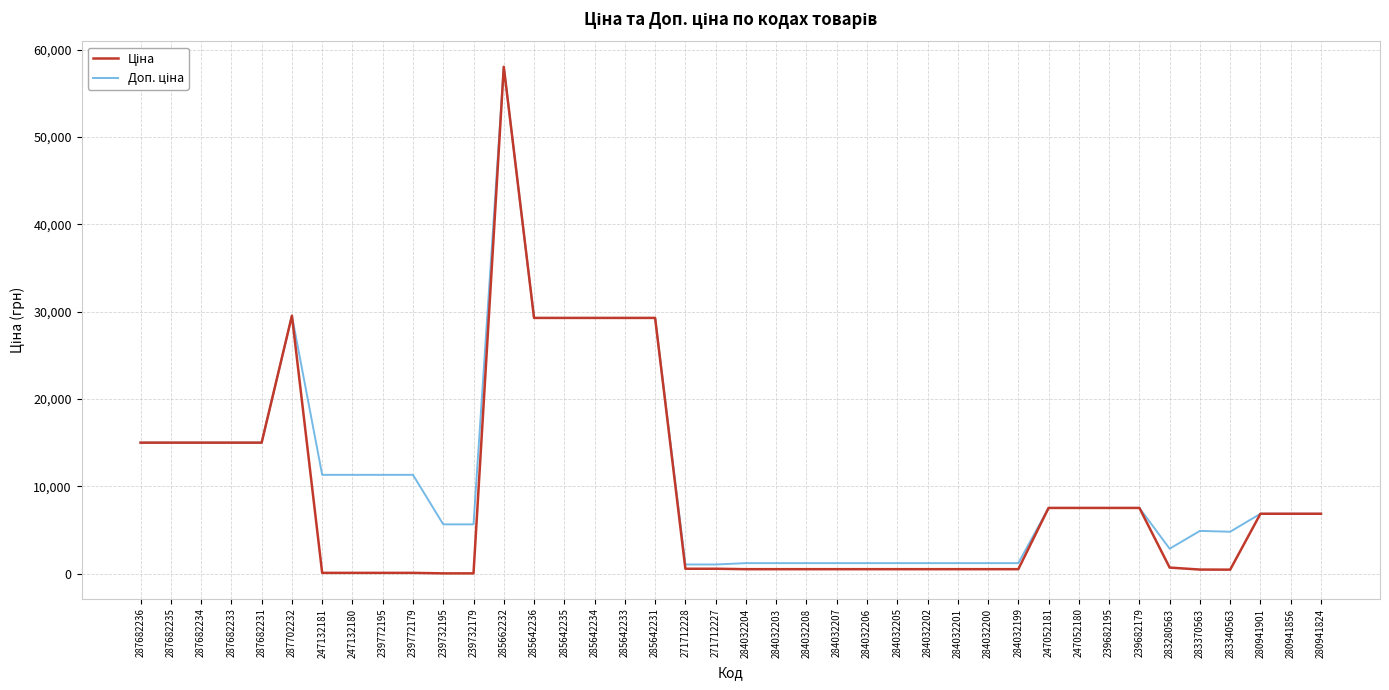

What is the greatest value displayed?

58037.0